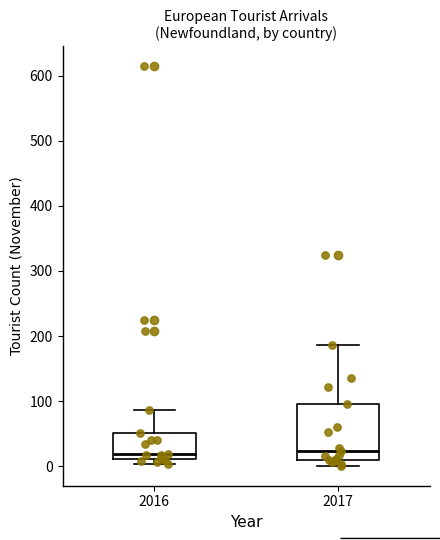

Reading left to right, transcribe this box plot: for each box, give where its median line is, the range the box spans, and where its two whiskers end, as read against the y-axis. The values are not printed on the chart, so give them approximately, as read against the axis.

2016: median 20, box 10 to 50, whiskers 0 to 90
2017: median 20, box 10 to 100, whiskers 0 to 190